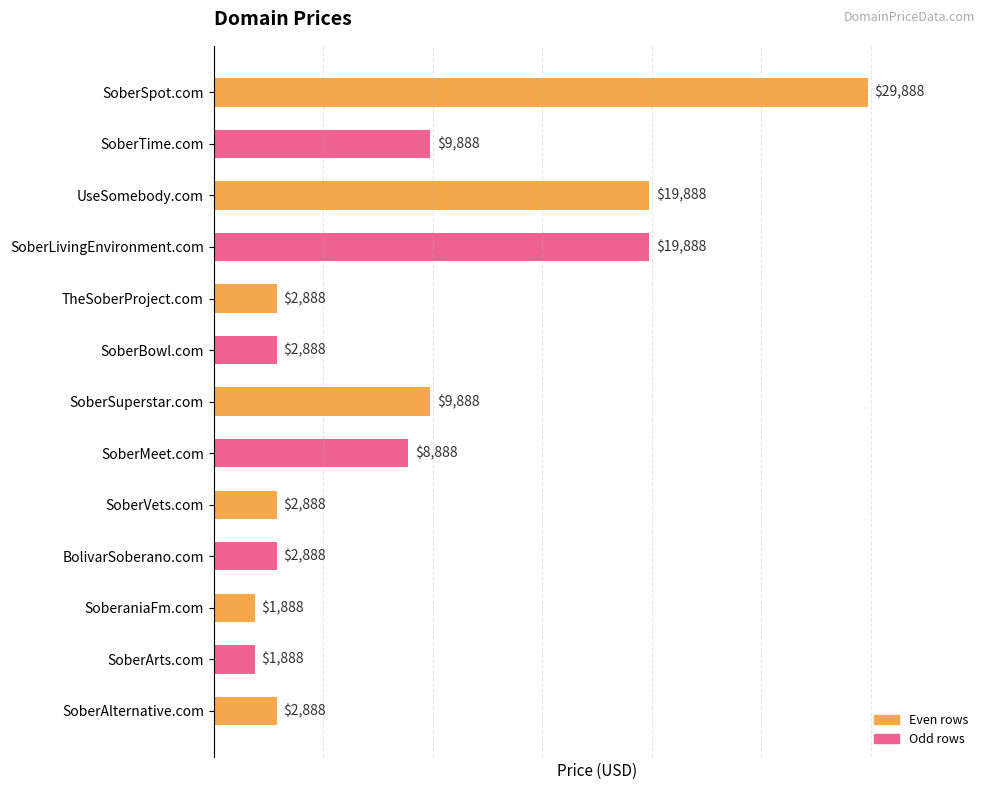

True or false: the data shows 44733 at SoberSpot.com.

False